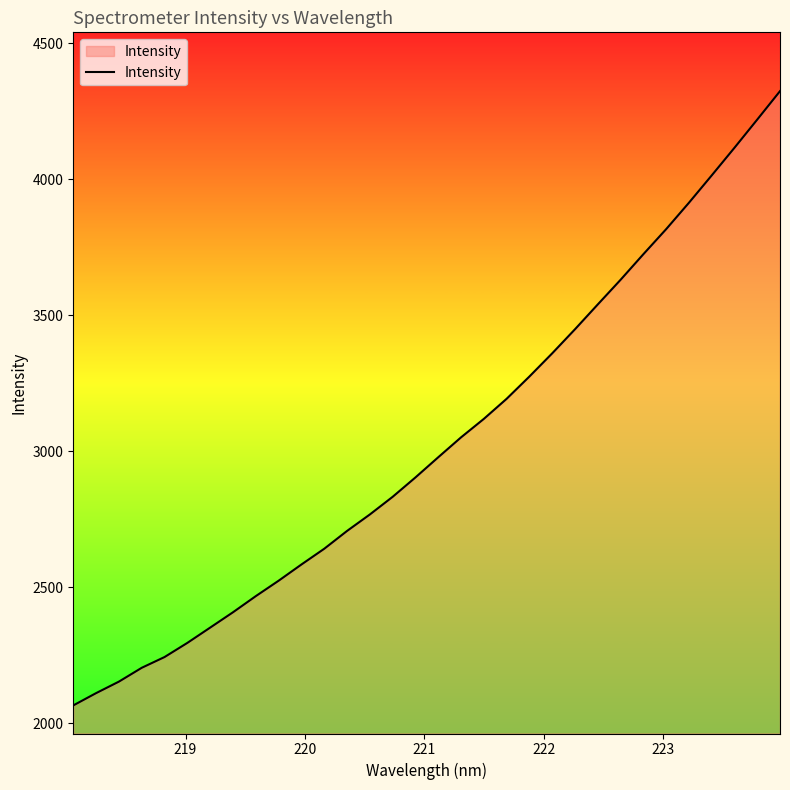

What is the smallest value displayed?

2065.7